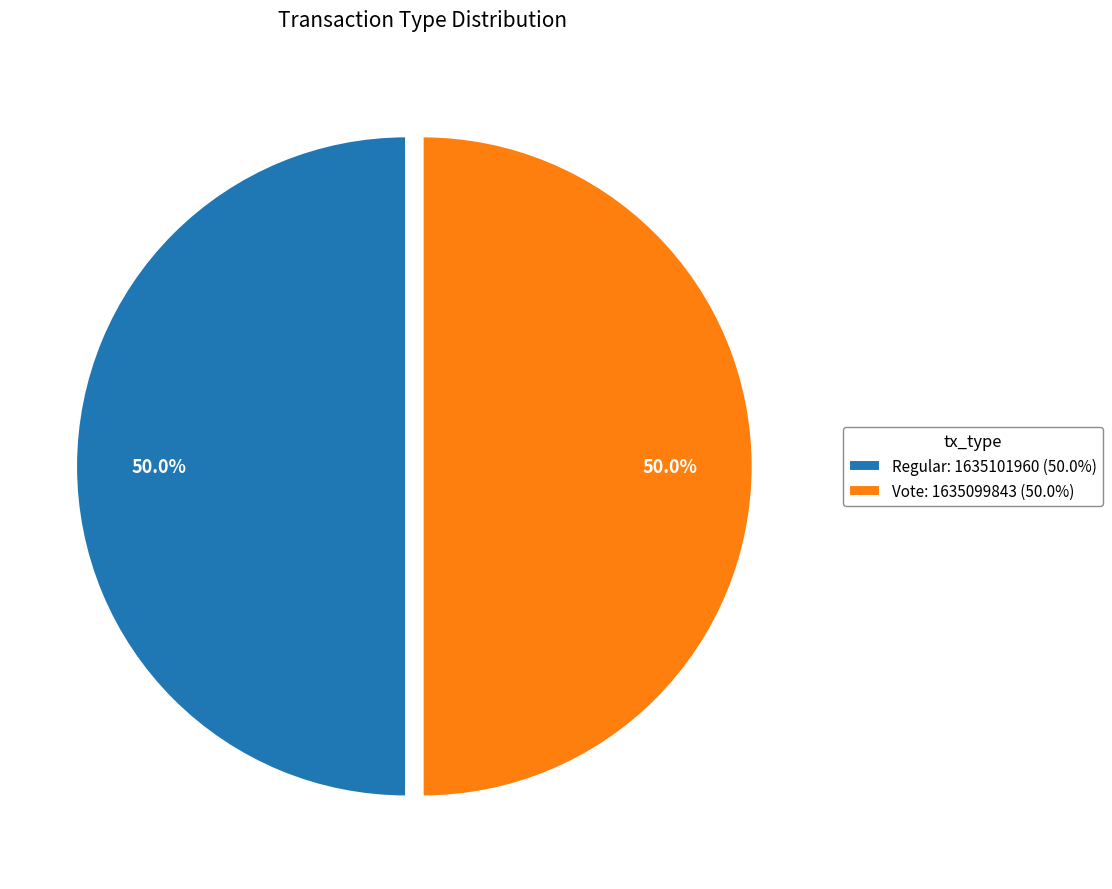

True or false: Regular accounts for 50% of the total.

True